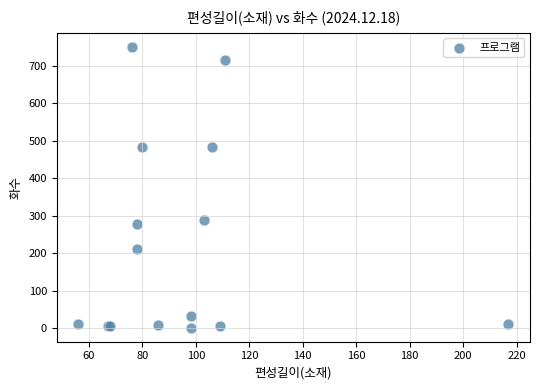

What Y value in the scatter plot is closest to 375?

288